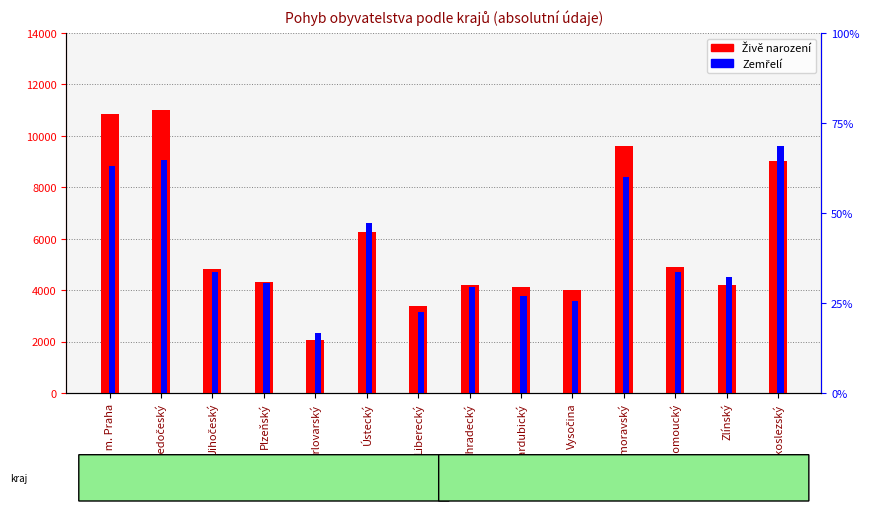

True or false: Zemřelí has a value of 10847 at Ústecký.

False